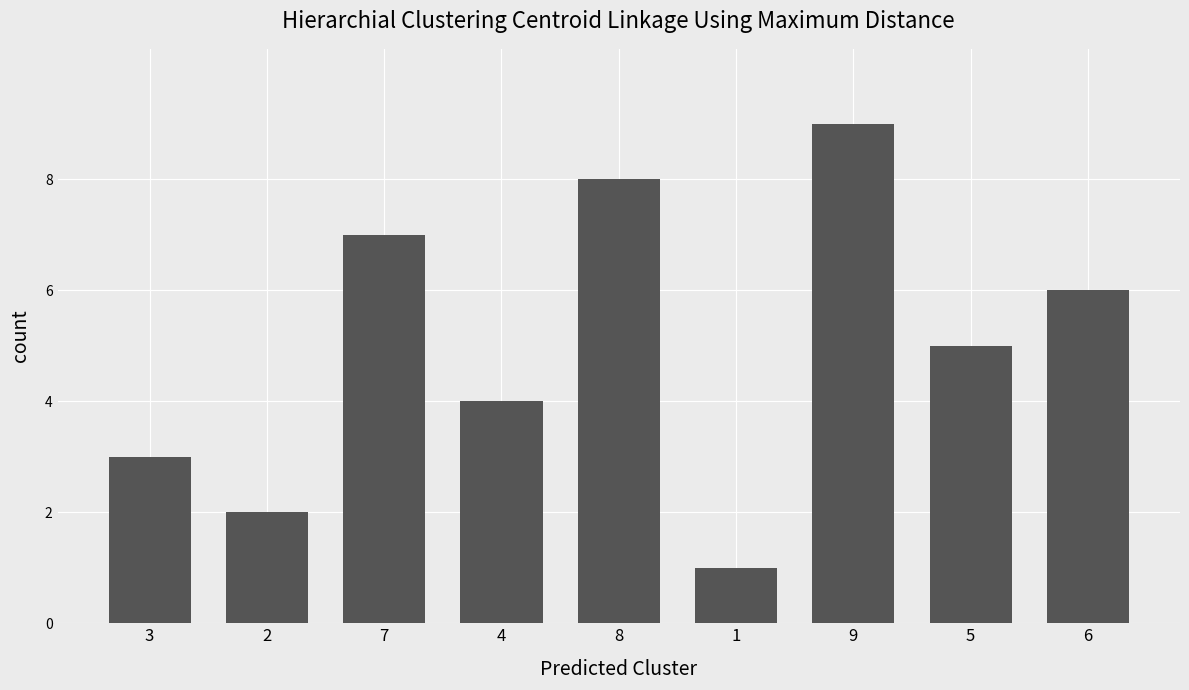

How many bars are there in total?

9